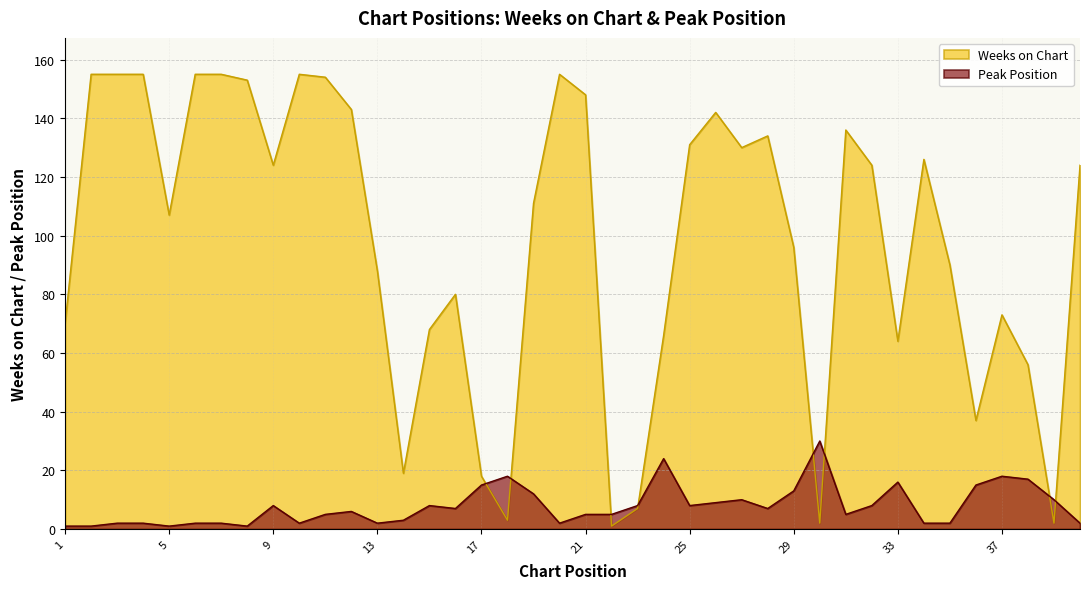

Where is Peak Position nearest to the value 15?

17